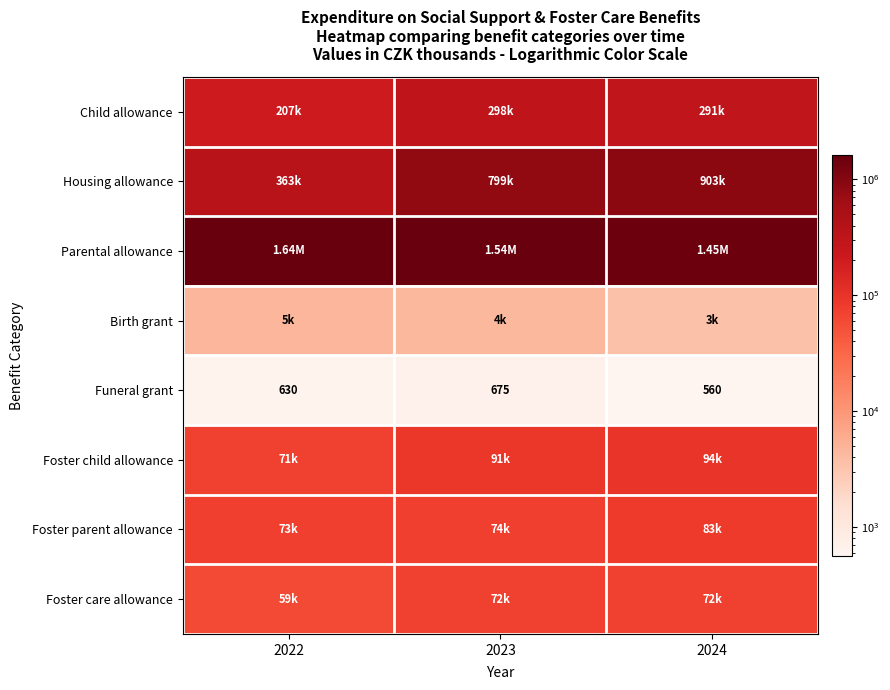

At which label does Parental allowance first exceed 1542252?

2022